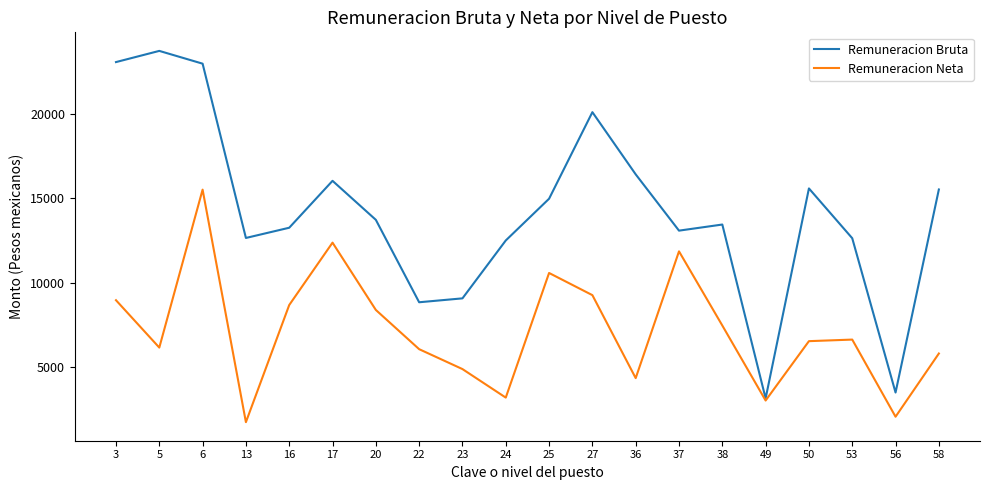

Is the value of Remuneracion Neta at 3 greater than the value of Remuneracion Bruta at 49?

Yes